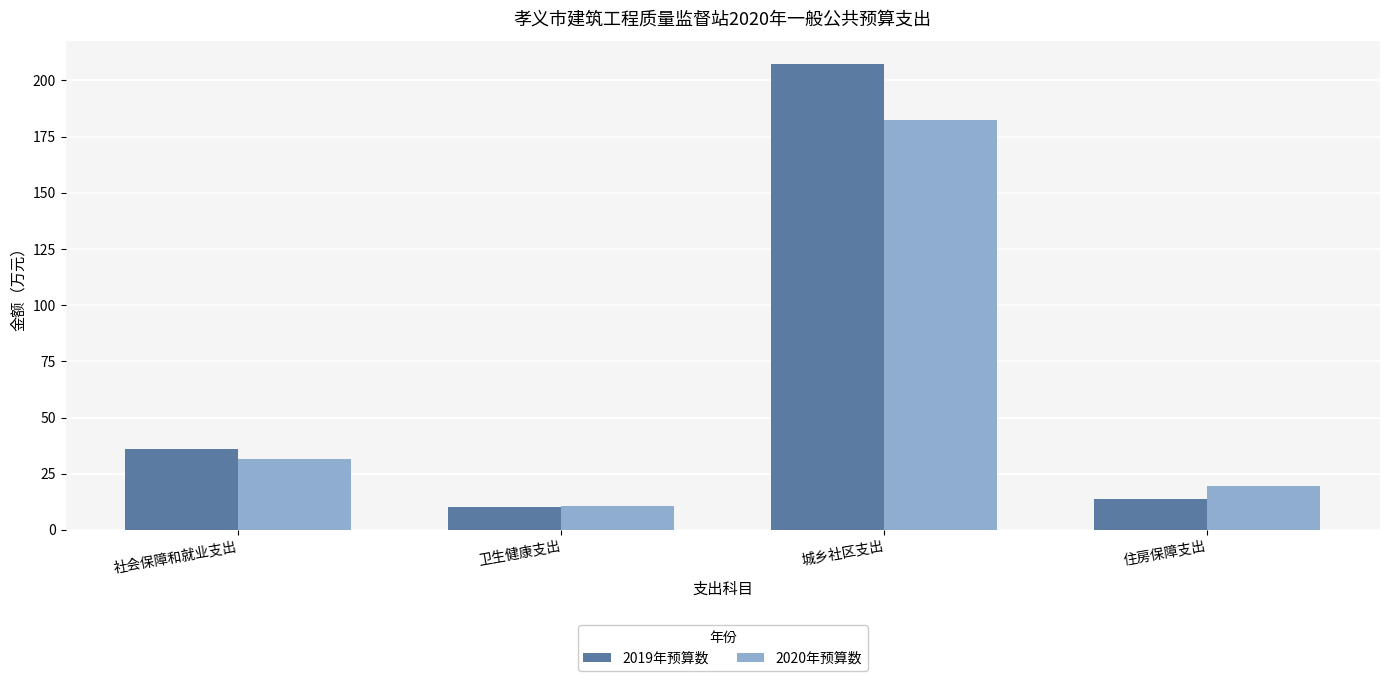

Reading right to left, transcribe all the data shown in this chart.

2019年预算数: 住房保障支出=13.6	城乡社区支出=207.4	卫生健康支出=10.2	社会保障和就业支出=36.1
2020年预算数: 住房保障支出=19.5	城乡社区支出=182.5	卫生健康支出=10.6	社会保障和就业支出=31.4